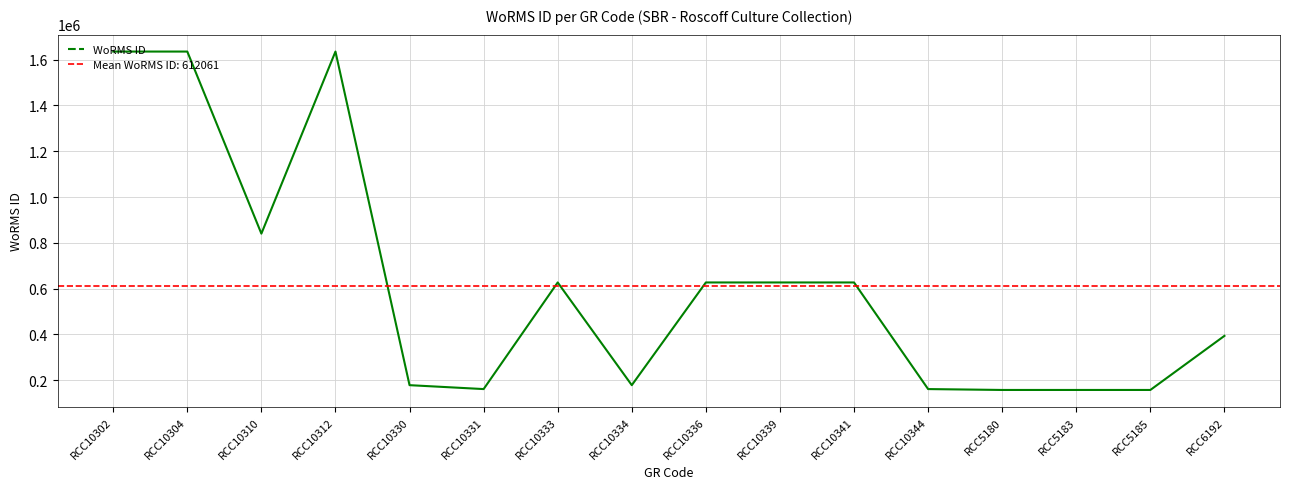

At which category does the data reach its first local peak?

RCC10312